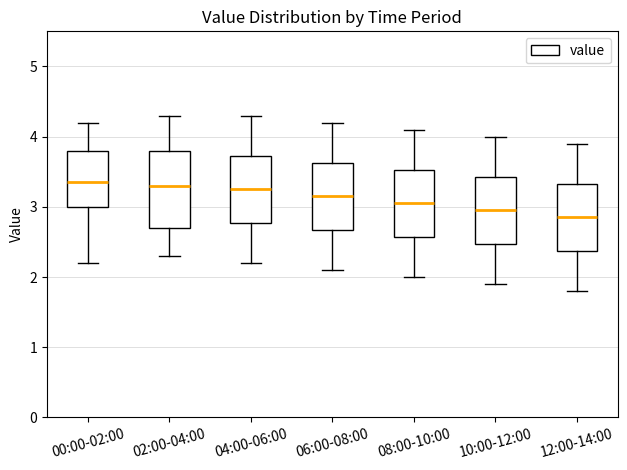

Reading left to right, transcribe this box plot: for each box, give where its median line is, the range the box spans, and where its two whiskers end, as read against the y-axis. The values are not printed on the chart, so give them approximately, as read against the axis.

00:00-02:00: median 3.4, box 3.0 to 3.8, whiskers 2.2 to 4.2
02:00-04:00: median 3.3, box 2.7 to 3.8, whiskers 2.3 to 4.3
04:00-06:00: median 3.3, box 2.8 to 3.7, whiskers 2.2 to 4.3
06:00-08:00: median 3.2, box 2.7 to 3.6, whiskers 2.1 to 4.2
08:00-10:00: median 3.1, box 2.6 to 3.5, whiskers 2.0 to 4.1
10:00-12:00: median 3.0, box 2.5 to 3.4, whiskers 1.9 to 4.0
12:00-14:00: median 2.9, box 2.4 to 3.3, whiskers 1.8 to 3.9